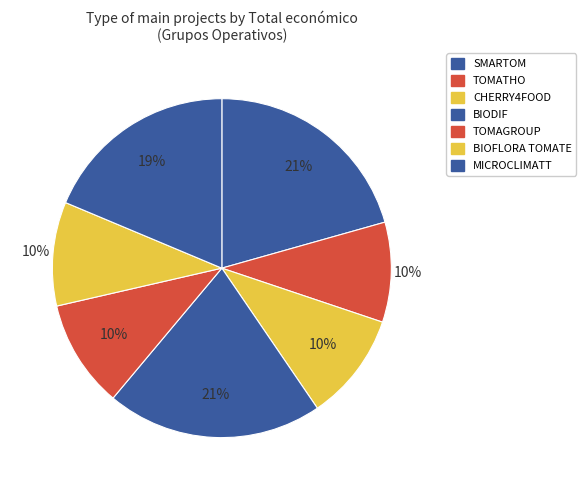

What is the ratio of the value at TOMATHO to the value at BIODIF?

0.5